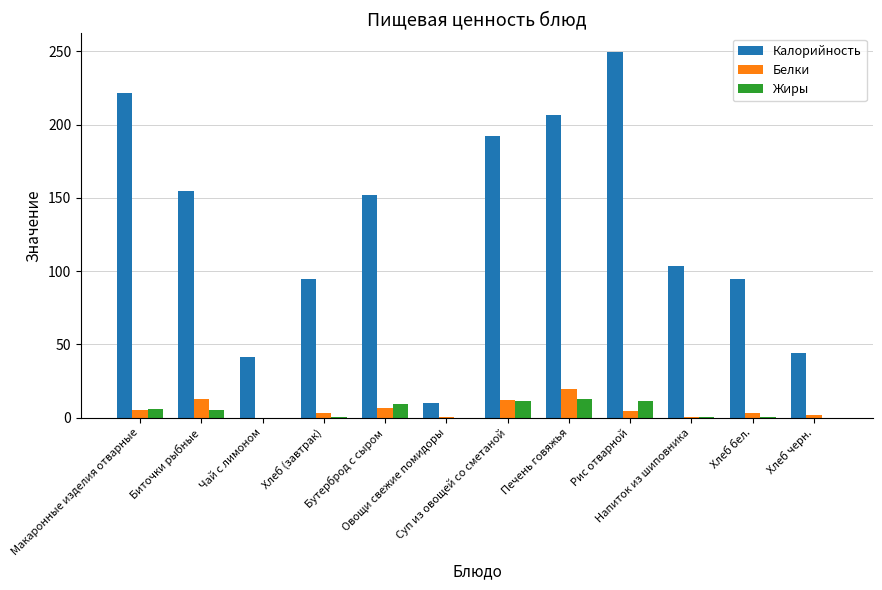

What is the sum of all Калорийность values?

1564.9